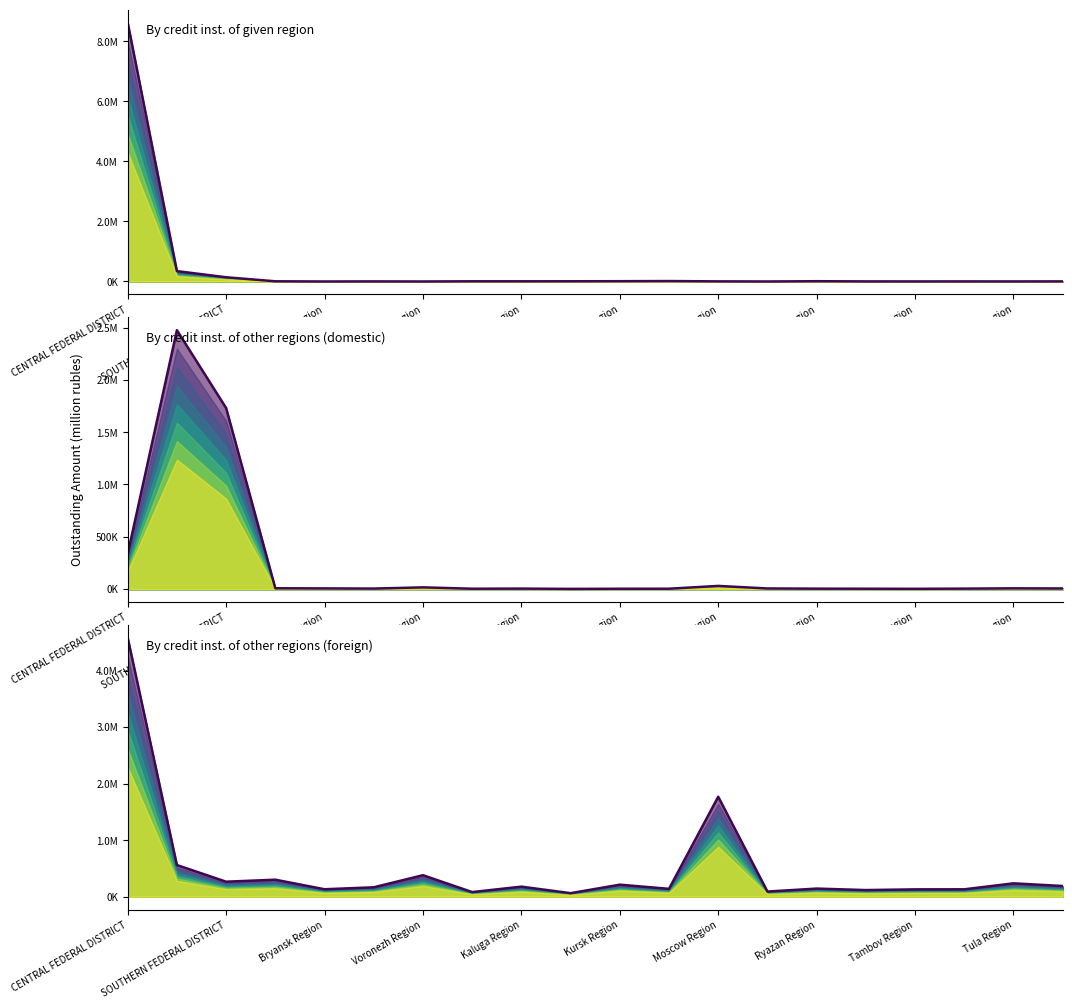

What is the difference between the By credit inst. of given region values at 15 and Tula Region?

4349